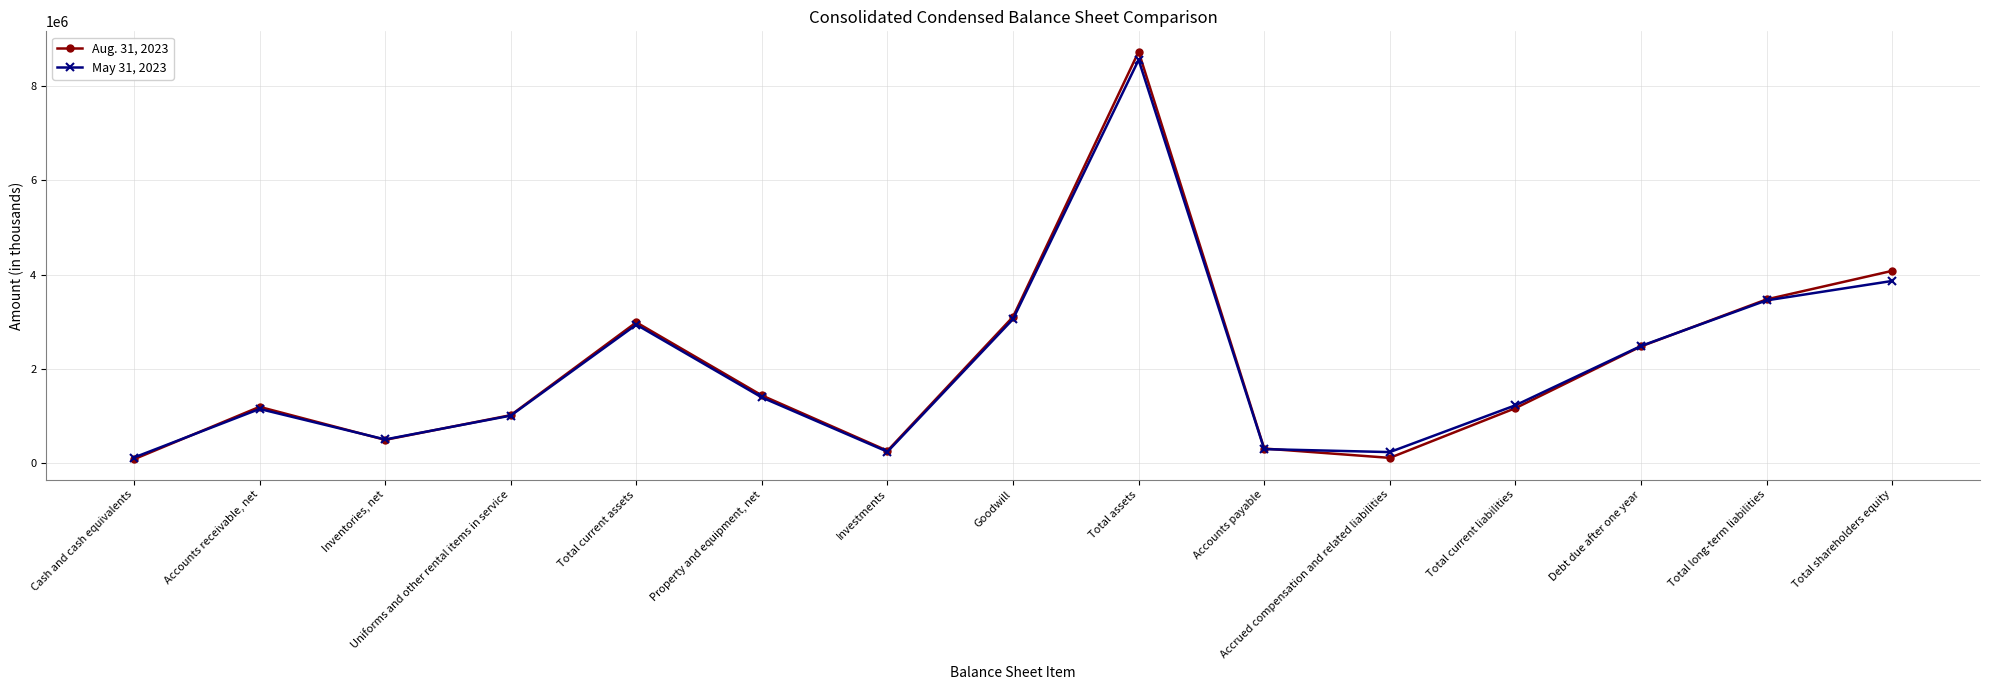

Is it true that Aug. 31, 2023 equals 8719681 at Total assets?

True